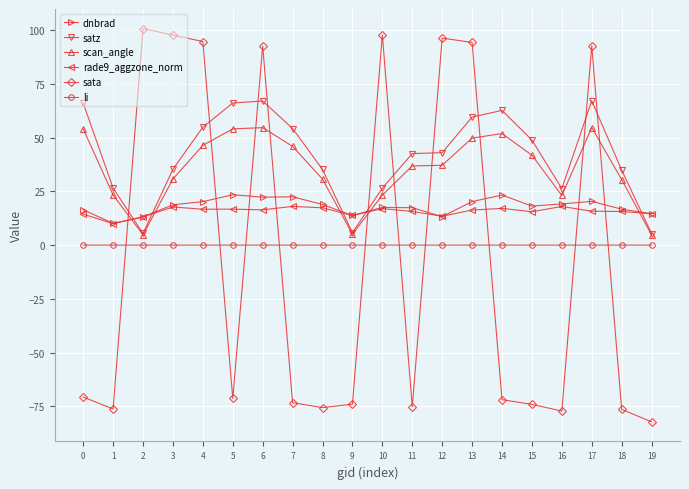

True or false: sata has more than 2 interior local peaks.

True